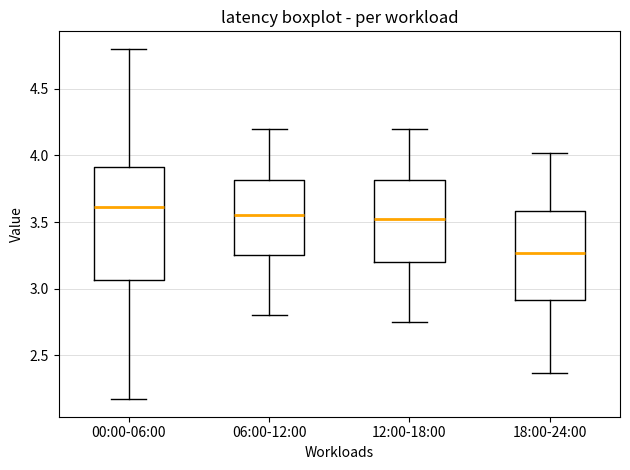

Where does the lower whisker of the box for 06:00-12:00 end on the y-axis? The values are not printed on the chart, so give them approximately, as read against the axis.

2.80